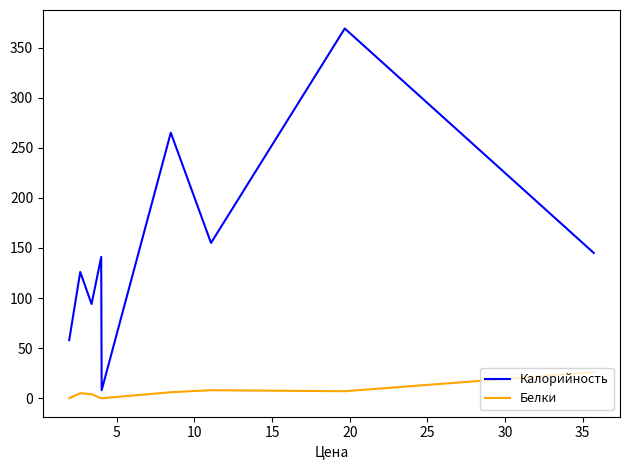

Count the number of categories in the chart.

9